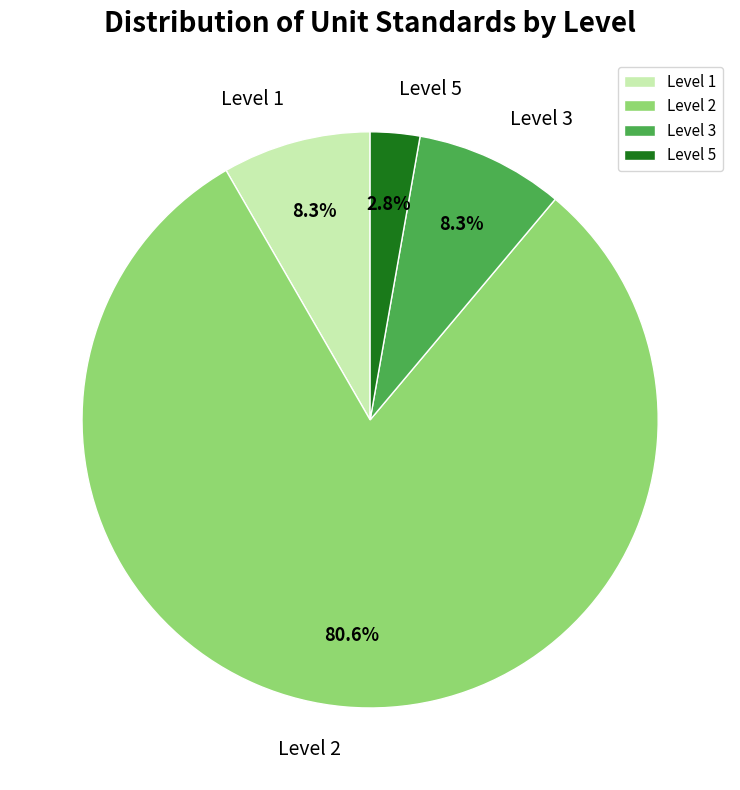

What percentage is the Level 2 slice, to the nearest percent?

81%